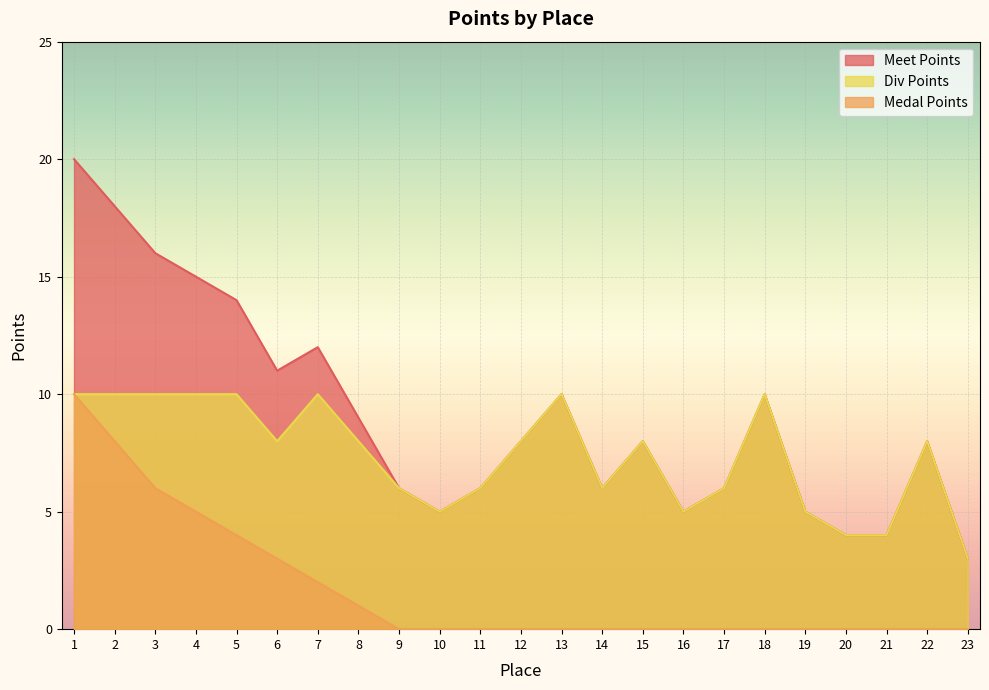

True or false: Medal Points and Meet Points cross at least once.

False